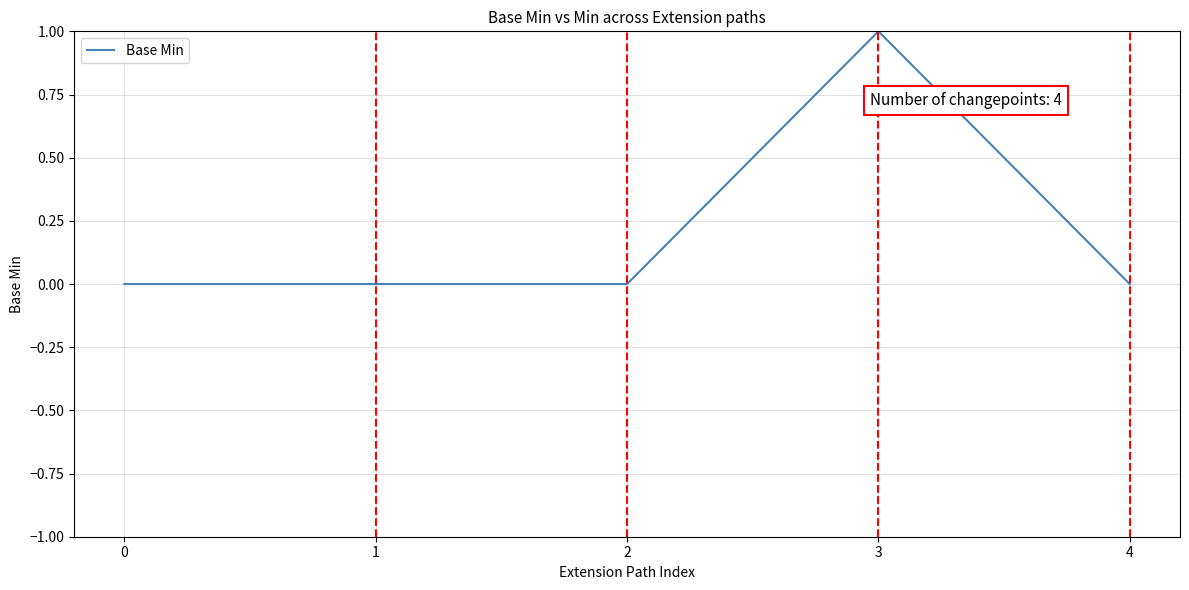

What is the difference between the maximum and second lowest values?

1